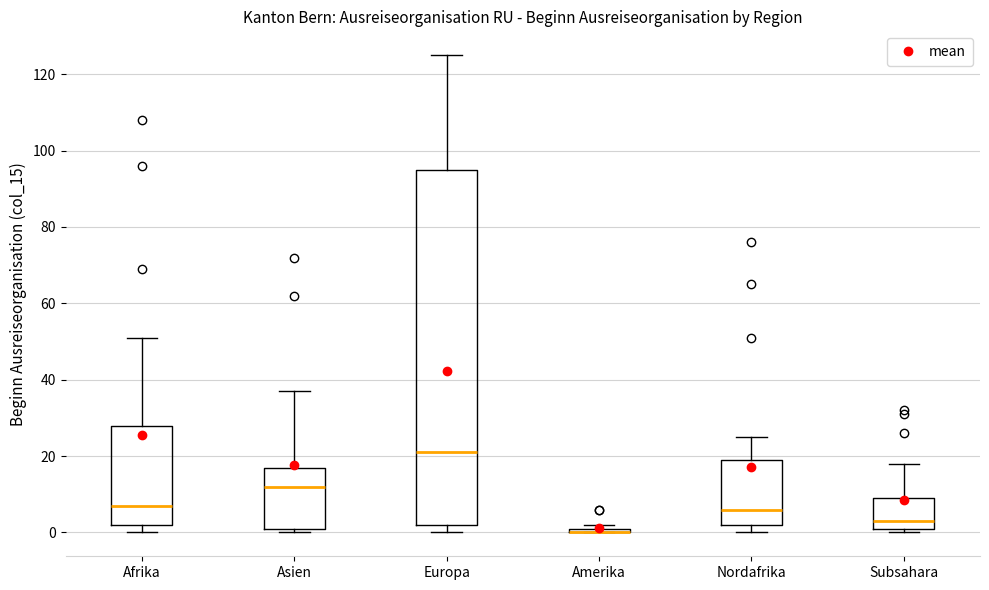

Where is the lower edge of the box for Afrika on the y-axis? The values are not printed on the chart, so give them approximately, as read against the axis.

2